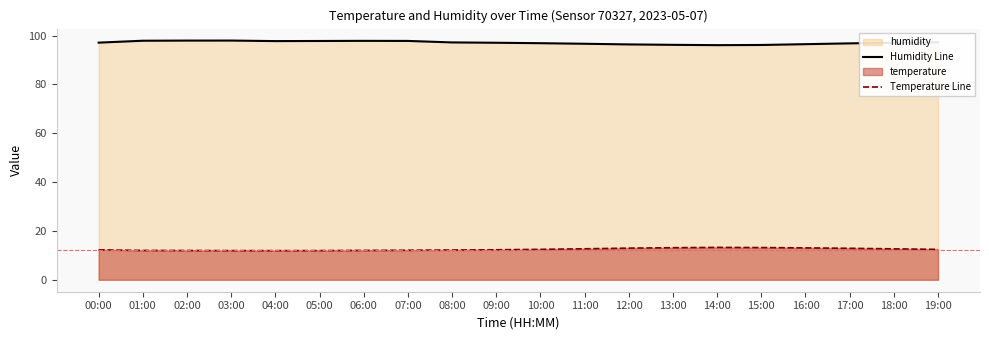

What is the difference between the Humidity Line values at 03:00 and 04:00?

0.2